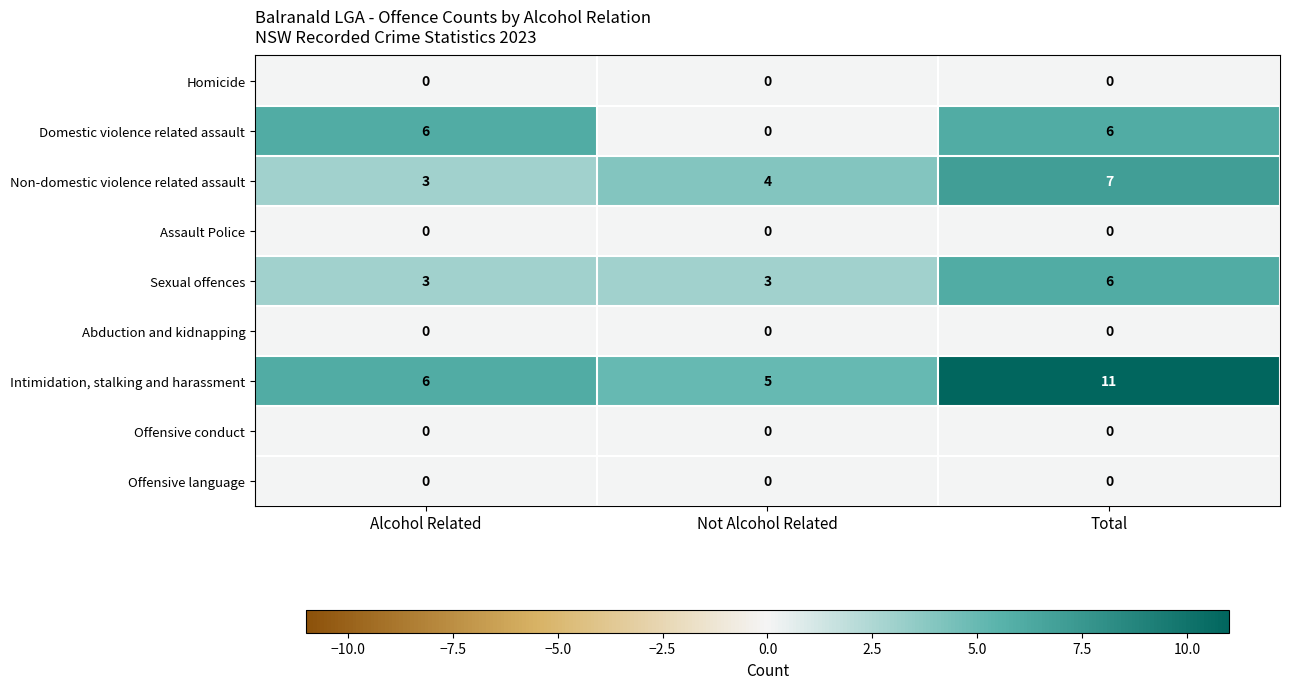

Reading left to right, extract all data points from this chart.

Homicide: Alcohol Related=0	Not Alcohol Related=0	Total=0
Domestic violence related assault: Alcohol Related=6	Not Alcohol Related=0	Total=6
Non-domestic violence related assault: Alcohol Related=3	Not Alcohol Related=4	Total=7
Assault Police: Alcohol Related=0	Not Alcohol Related=0	Total=0
Sexual offences: Alcohol Related=3	Not Alcohol Related=3	Total=6
Abduction and kidnapping: Alcohol Related=0	Not Alcohol Related=0	Total=0
Intimidation, stalking and harassment: Alcohol Related=6	Not Alcohol Related=5	Total=11
Offensive conduct: Alcohol Related=0	Not Alcohol Related=0	Total=0
Offensive language: Alcohol Related=0	Not Alcohol Related=0	Total=0